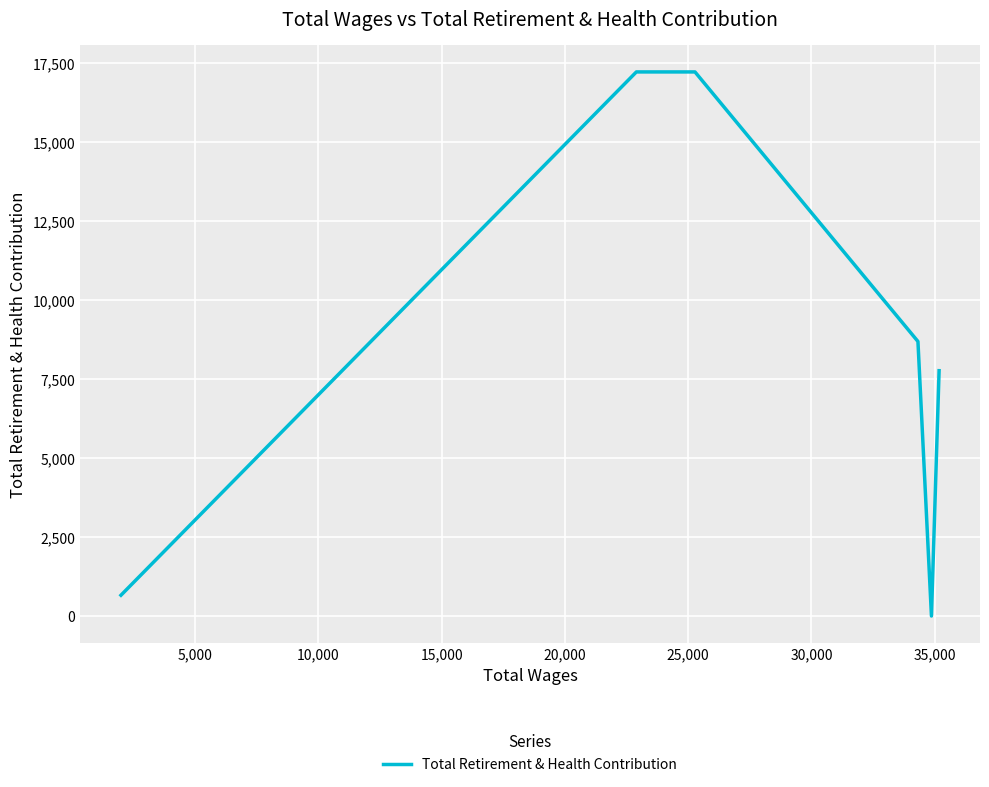

True or false: the data shows 451 at 30,000.

False